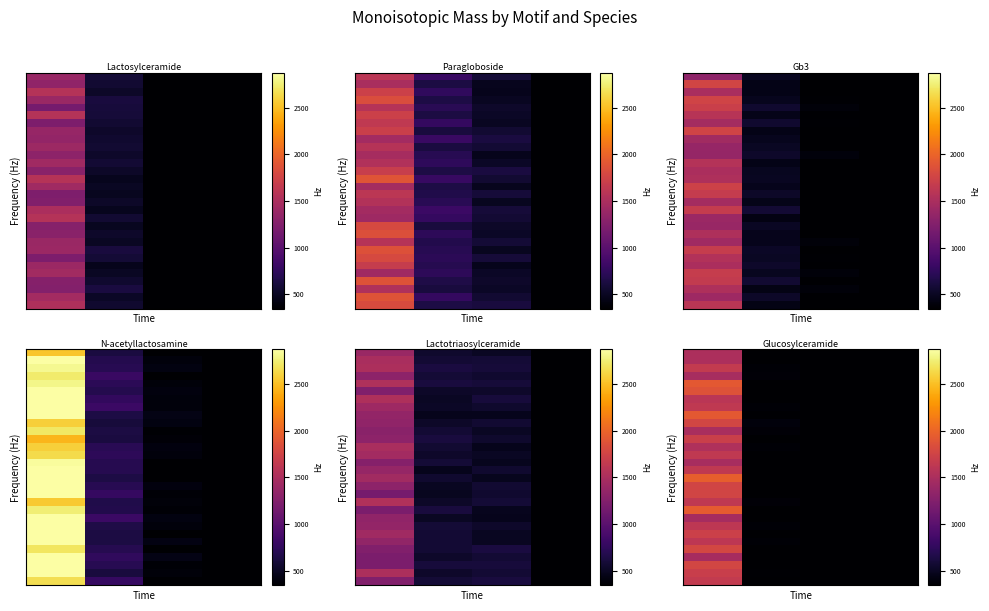

List the labels in order of row_0 value, largest first.

0, 1, 2, 3